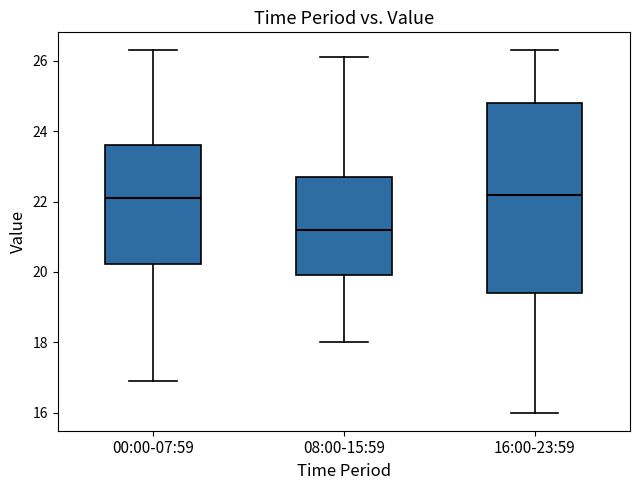

Comparing the boxes themselves (not the whiskers), which one is the tallest?

16:00-23:59